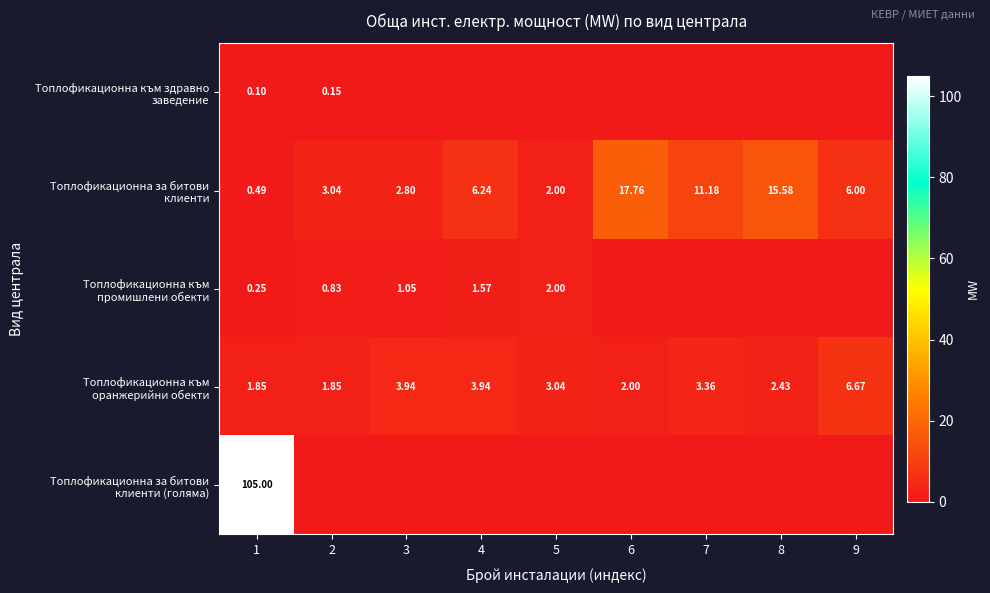

Which has a higher value, 9 or 6?

9